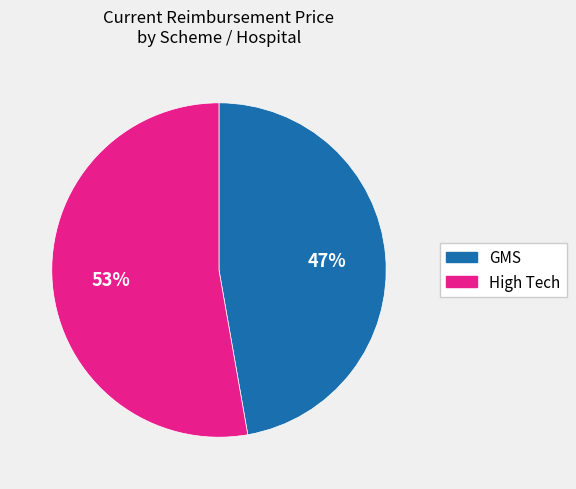

Count the number of slices in the pie.

2